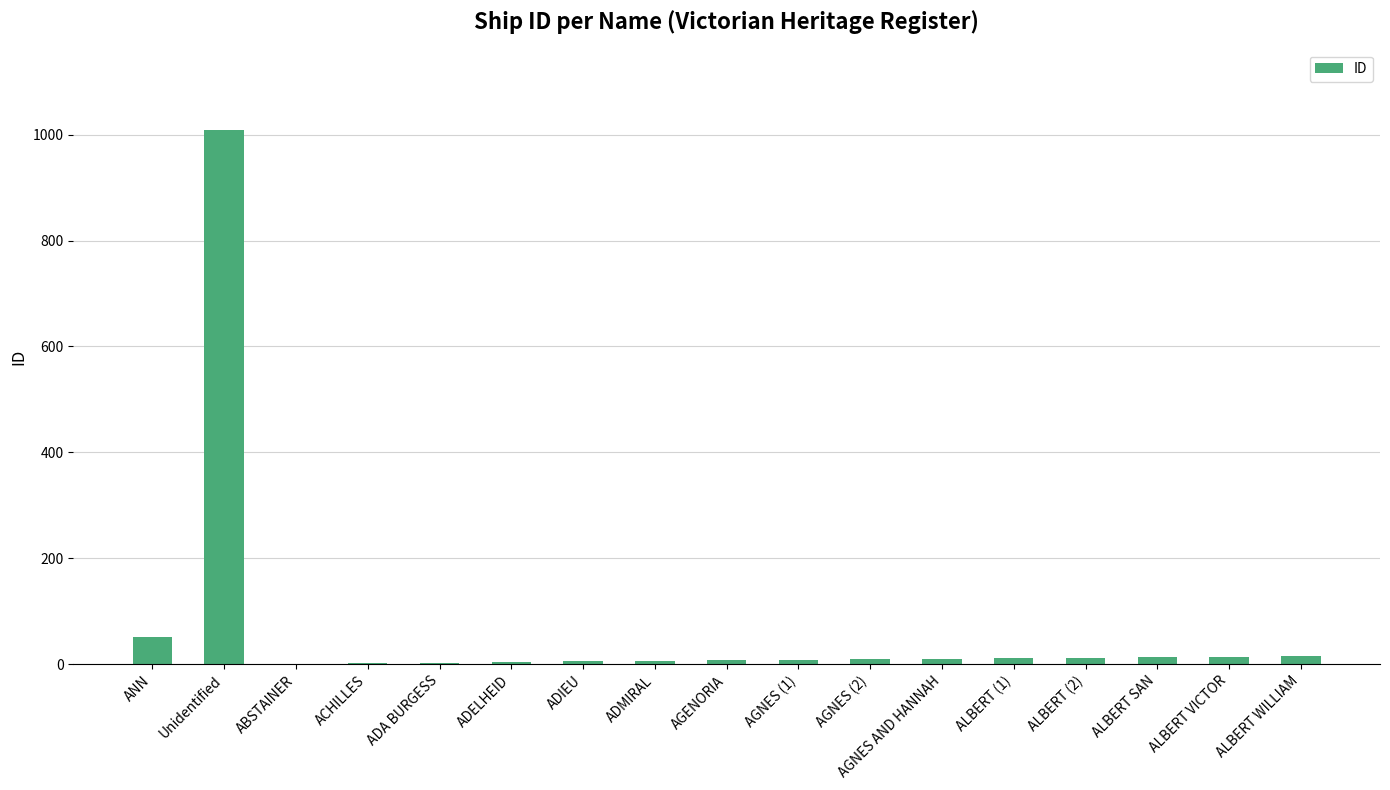

What is the maximum value shown in the chart?

1009